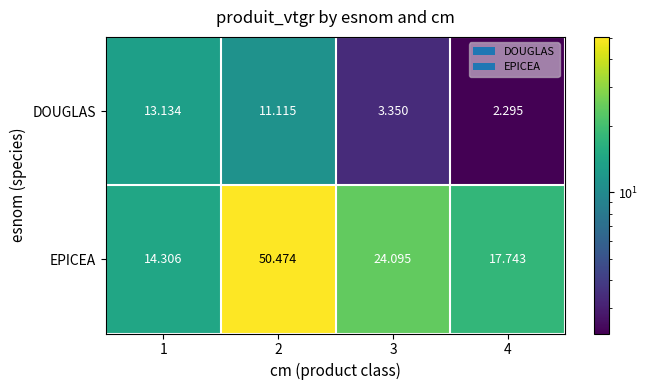

List the series in order of their peak value, lowest first.

DOUGLAS, EPICEA